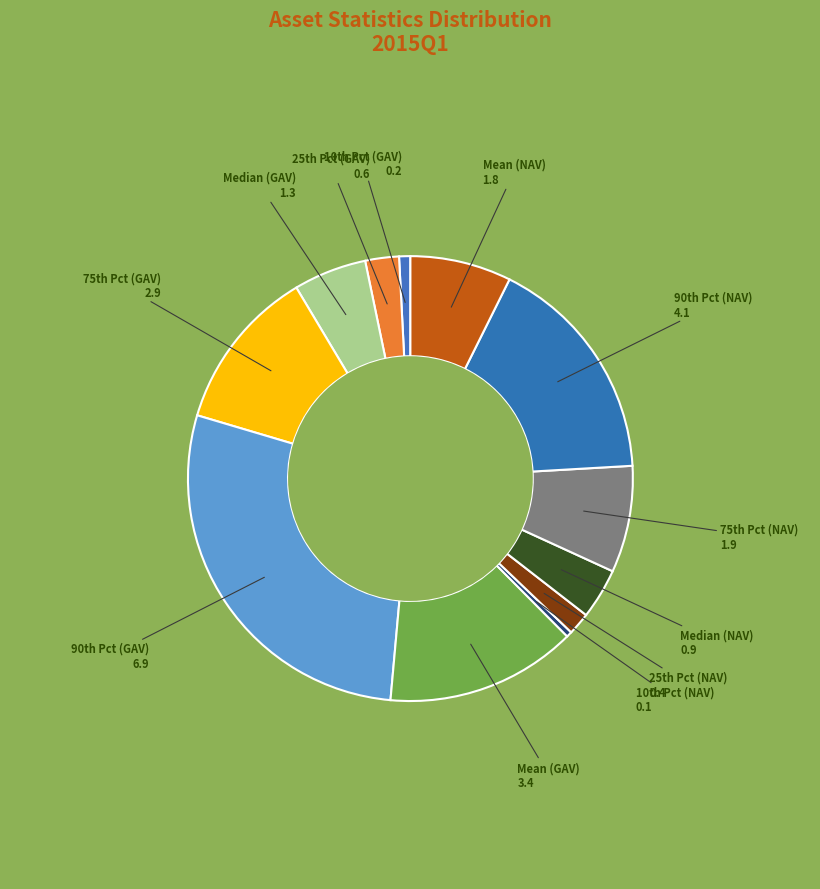

To the nearest percent, what is the difference between the largest and smallest slice percentages?

28%